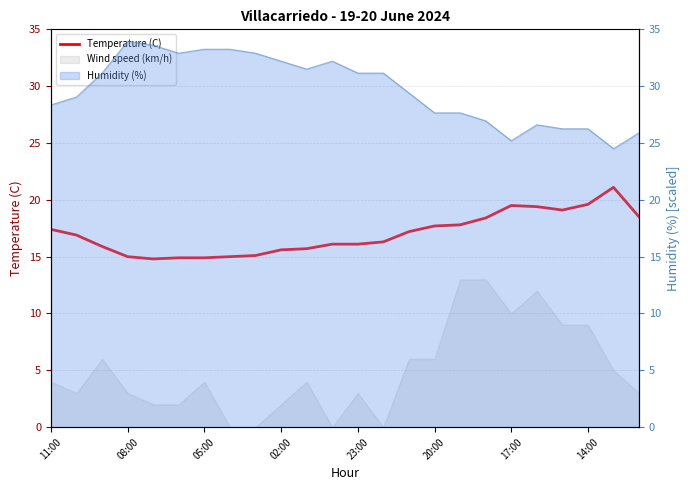

Reading left to right, transcribe all the data shown in this chart.

17.4	16.9	15.9	15.0	14.8	14.9	14.9	15.0	15.1	15.6	15.7	16.1	16.1	16.3	17.2	17.7	17.8	18.4	19.5	19.4	19.1	19.6	21.1	18.5